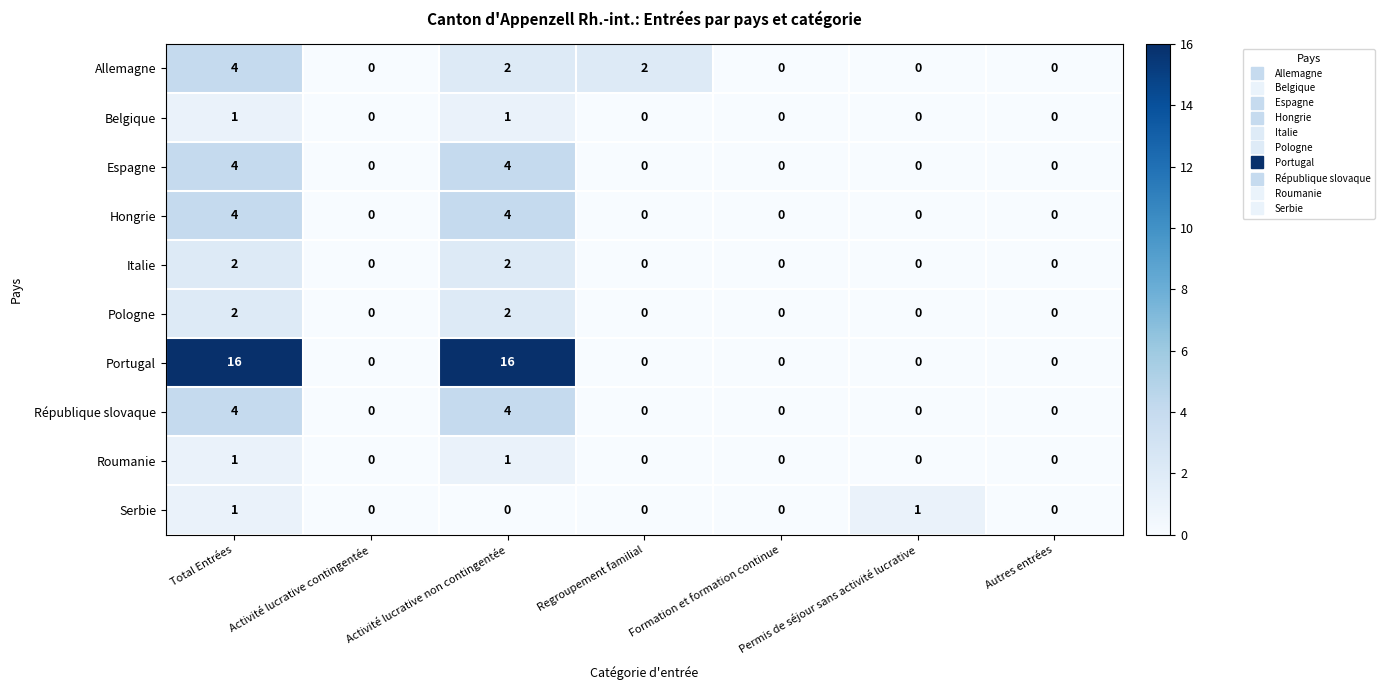

True or false: Belgique has a value of 1 at Permis de séjour sans activité lucrative.

False